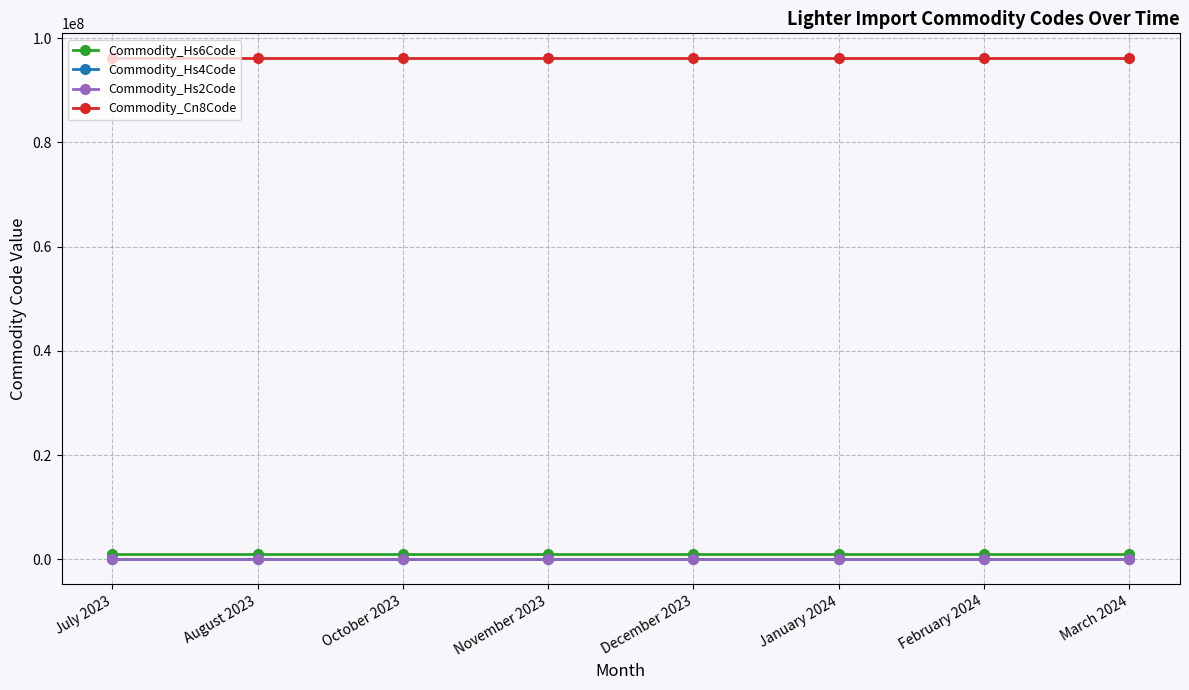

The Commodity_Hs6Code series shows 961380 at November 2023. True or false?

True